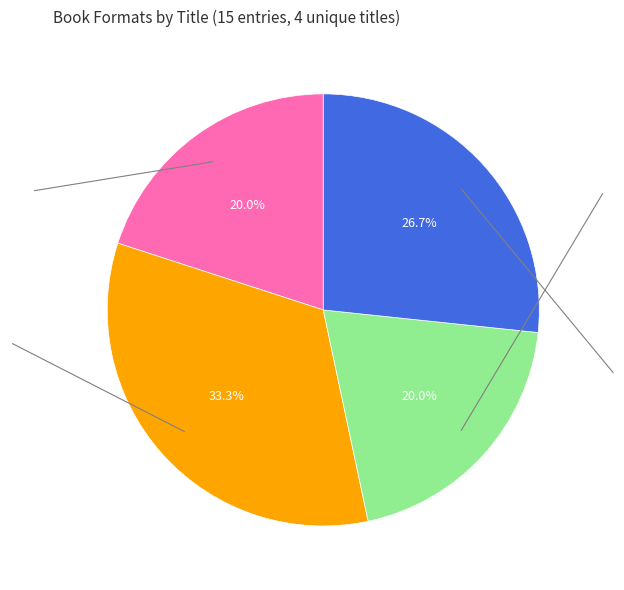

Is there any slice that represents more than half of the pie?

No